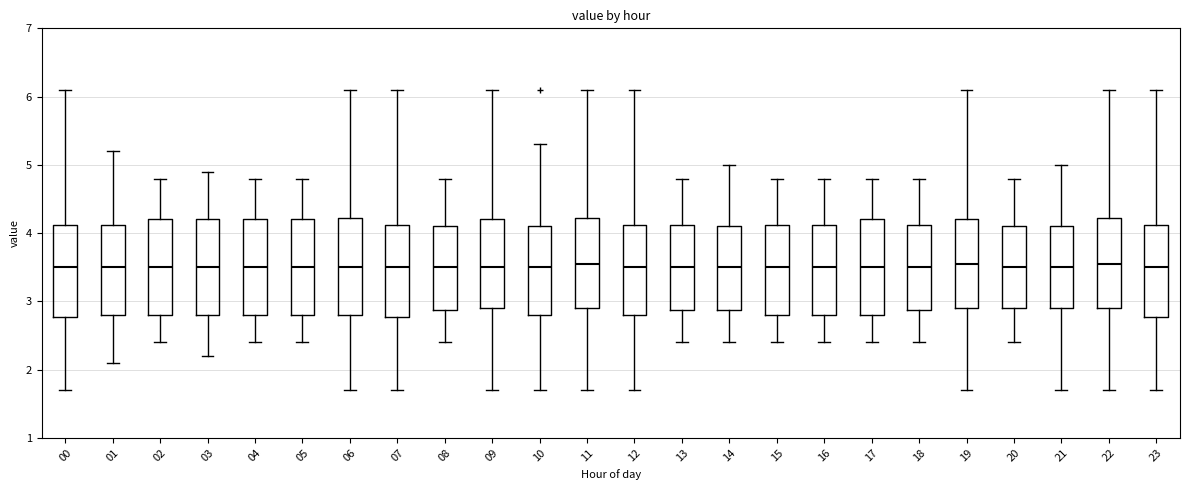

Reading left to right, read every box against the y-axis: the position of its median line, the range the box covers, and the ends of its whiskers. The values are not printed on the chart, so give them approximately, as read against the axis.

00: median 3.5, box 2.8 to 4.1, whiskers 1.7 to 6.1
01: median 3.5, box 2.8 to 4.1, whiskers 2.1 to 5.2
02: median 3.5, box 2.8 to 4.2, whiskers 2.4 to 4.8
03: median 3.5, box 2.8 to 4.2, whiskers 2.2 to 4.9
04: median 3.5, box 2.8 to 4.2, whiskers 2.4 to 4.8
05: median 3.5, box 2.8 to 4.2, whiskers 2.4 to 4.8
06: median 3.5, box 2.8 to 4.2, whiskers 1.7 to 6.1
07: median 3.5, box 2.8 to 4.1, whiskers 1.7 to 6.1
08: median 3.5, box 2.9 to 4.1, whiskers 2.4 to 4.8
09: median 3.5, box 2.9 to 4.2, whiskers 1.7 to 6.1
10: median 3.5, box 2.8 to 4.1, whiskers 1.7 to 5.3
11: median 3.6, box 2.9 to 4.2, whiskers 1.7 to 6.1
12: median 3.5, box 2.8 to 4.1, whiskers 1.7 to 6.1
13: median 3.5, box 2.9 to 4.1, whiskers 2.4 to 4.8
14: median 3.5, box 2.9 to 4.1, whiskers 2.4 to 5.0
15: median 3.5, box 2.8 to 4.1, whiskers 2.4 to 4.8
16: median 3.5, box 2.8 to 4.1, whiskers 2.4 to 4.8
17: median 3.5, box 2.8 to 4.2, whiskers 2.4 to 4.8
18: median 3.5, box 2.9 to 4.1, whiskers 2.4 to 4.8
19: median 3.6, box 2.9 to 4.2, whiskers 1.7 to 6.1
20: median 3.5, box 2.9 to 4.1, whiskers 2.4 to 4.8
21: median 3.5, box 2.9 to 4.1, whiskers 1.7 to 5.0
22: median 3.6, box 2.9 to 4.2, whiskers 1.7 to 6.1
23: median 3.5, box 2.8 to 4.1, whiskers 1.7 to 6.1